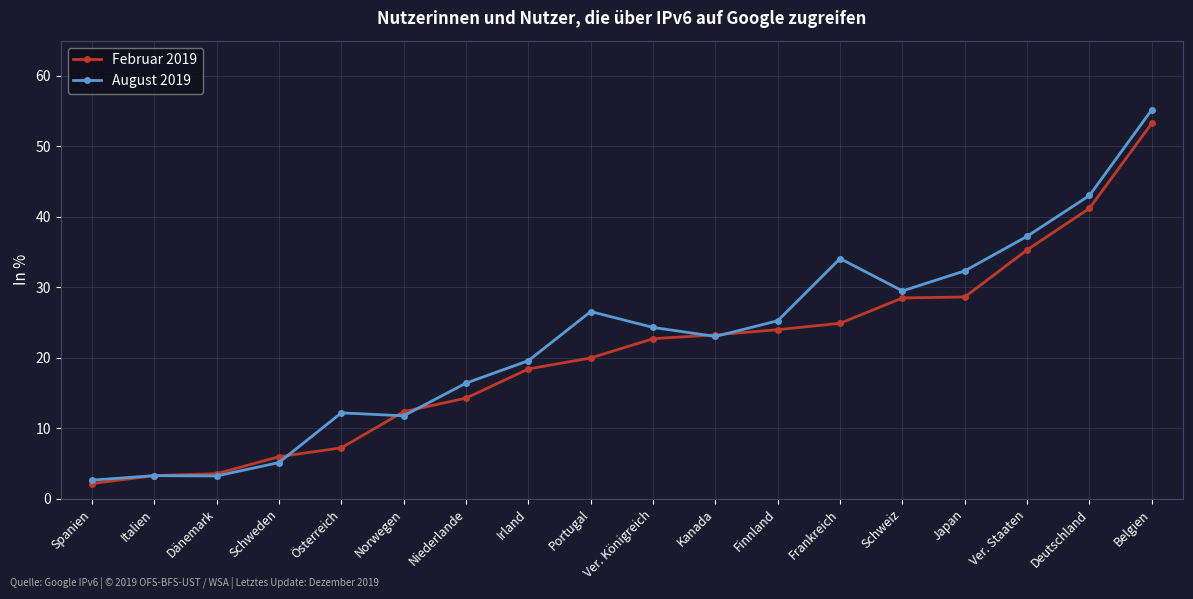

What is the spread (max minus min) of values at Ver. Königreich?

1.6